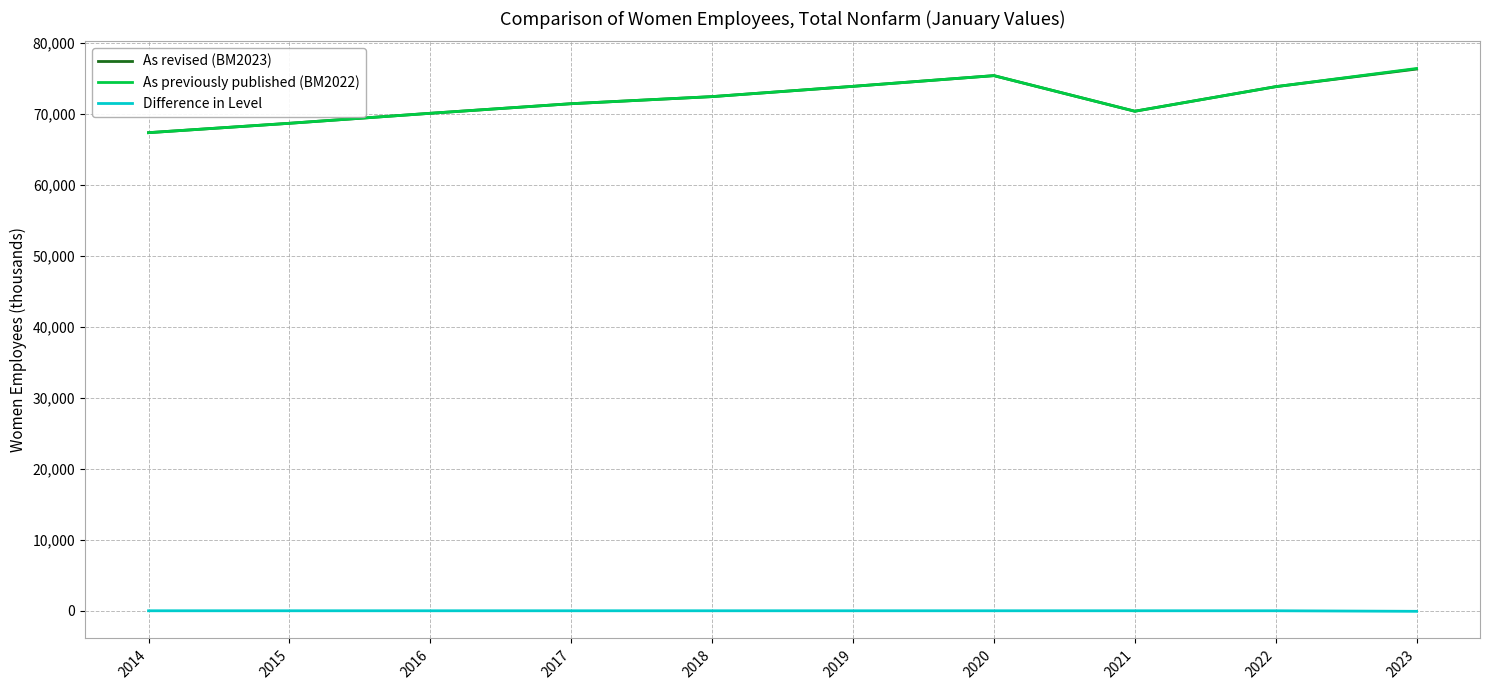

Is it true that As previously published (BM2022) equals 73887 at 2019?

True